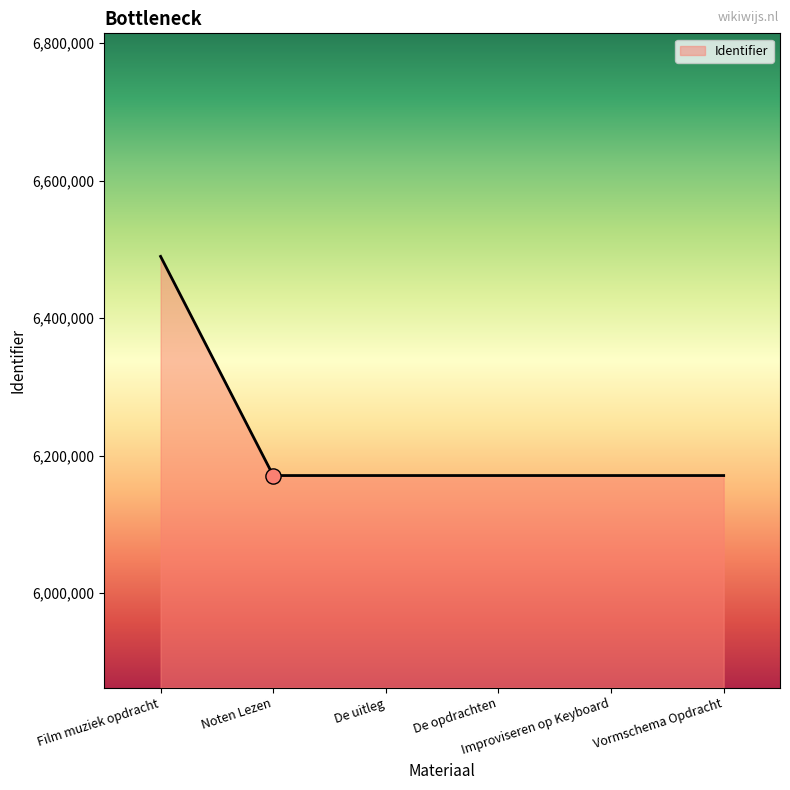

What is the change in value from Film muziek opdracht to De opdrachten?

-318766